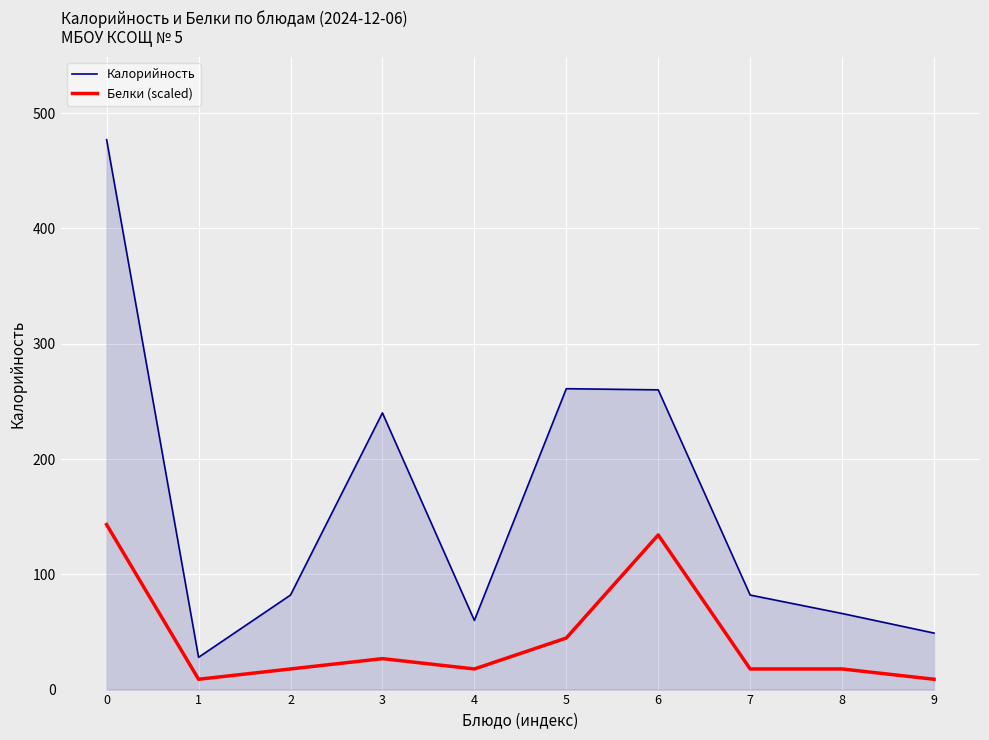

Which series has the largest range (max minus min)?

Калорийность